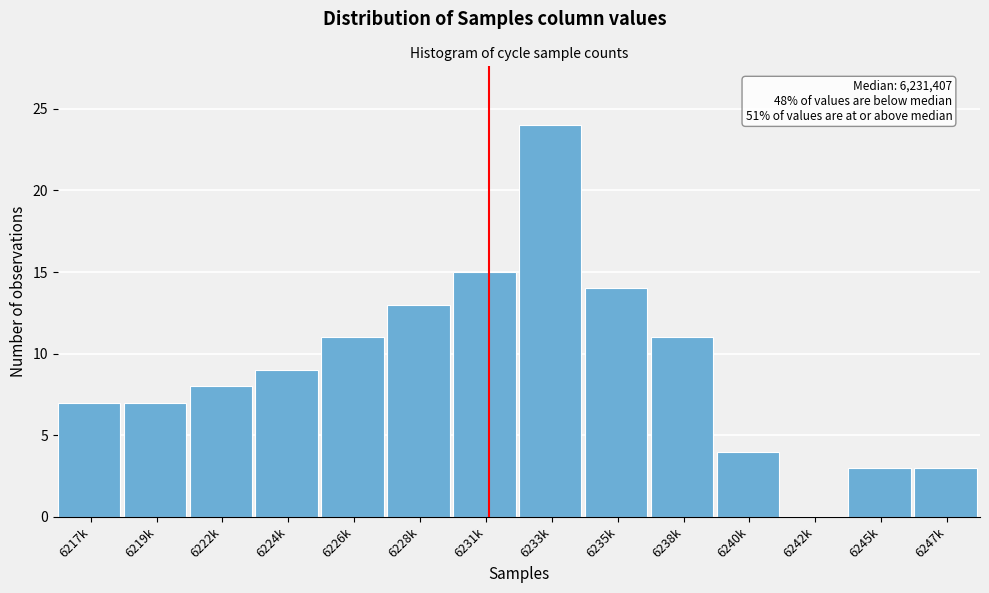

Reading left to right, what are all the values shown in this chart?

6217k=7	6219k=7	6222k=8	6224k=9	6226k=11	6228k=13	6231k=15	6233k=24	6235k=14	6238k=11	6240k=4	6242k=0	6245k=3	6247k=3